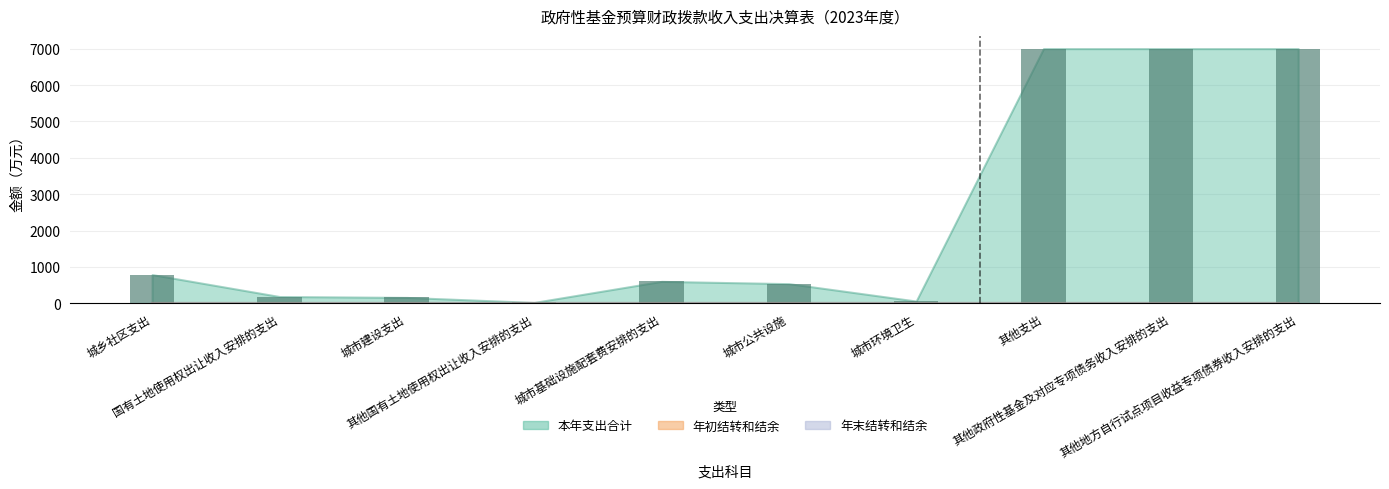

What is the difference between the second highest and second lowest values?

6937.6